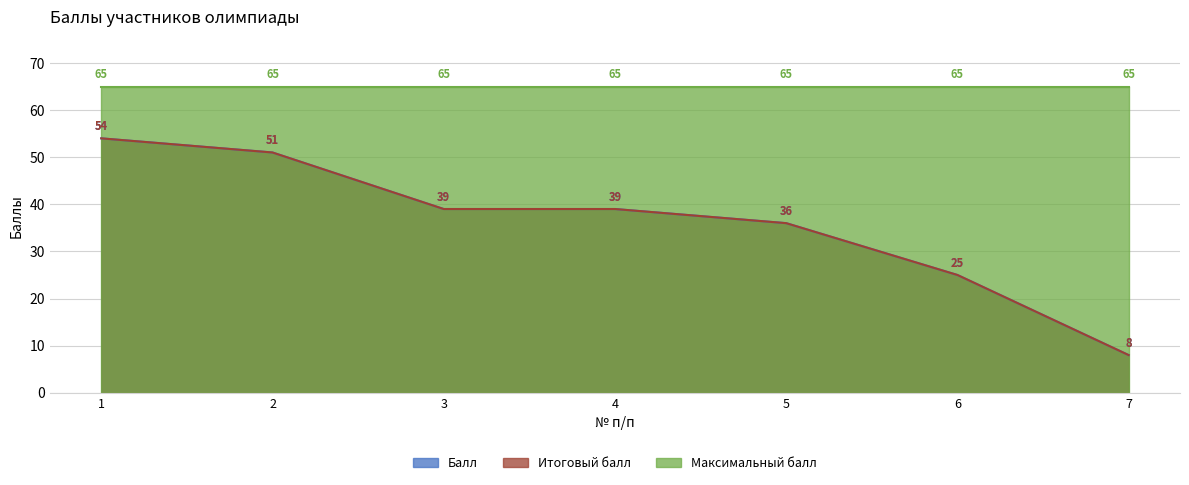

Which category has the highest value in the Итоговый балл series?

1